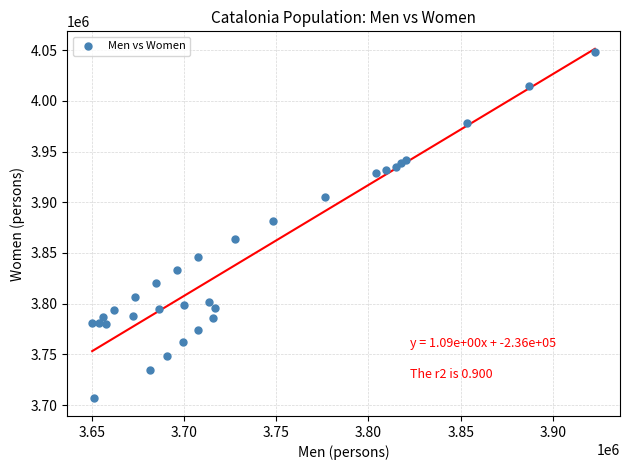

What Y value in the scatter plot is closest to 3877057?

3881911